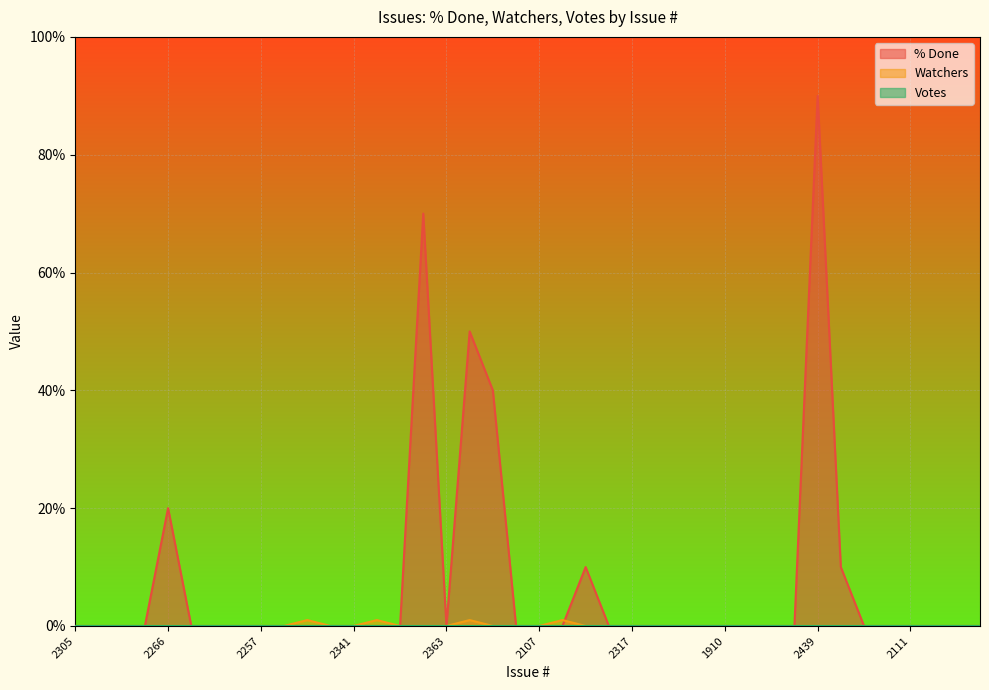

True or false: Watchers has more than 2 interior local peaks.

True